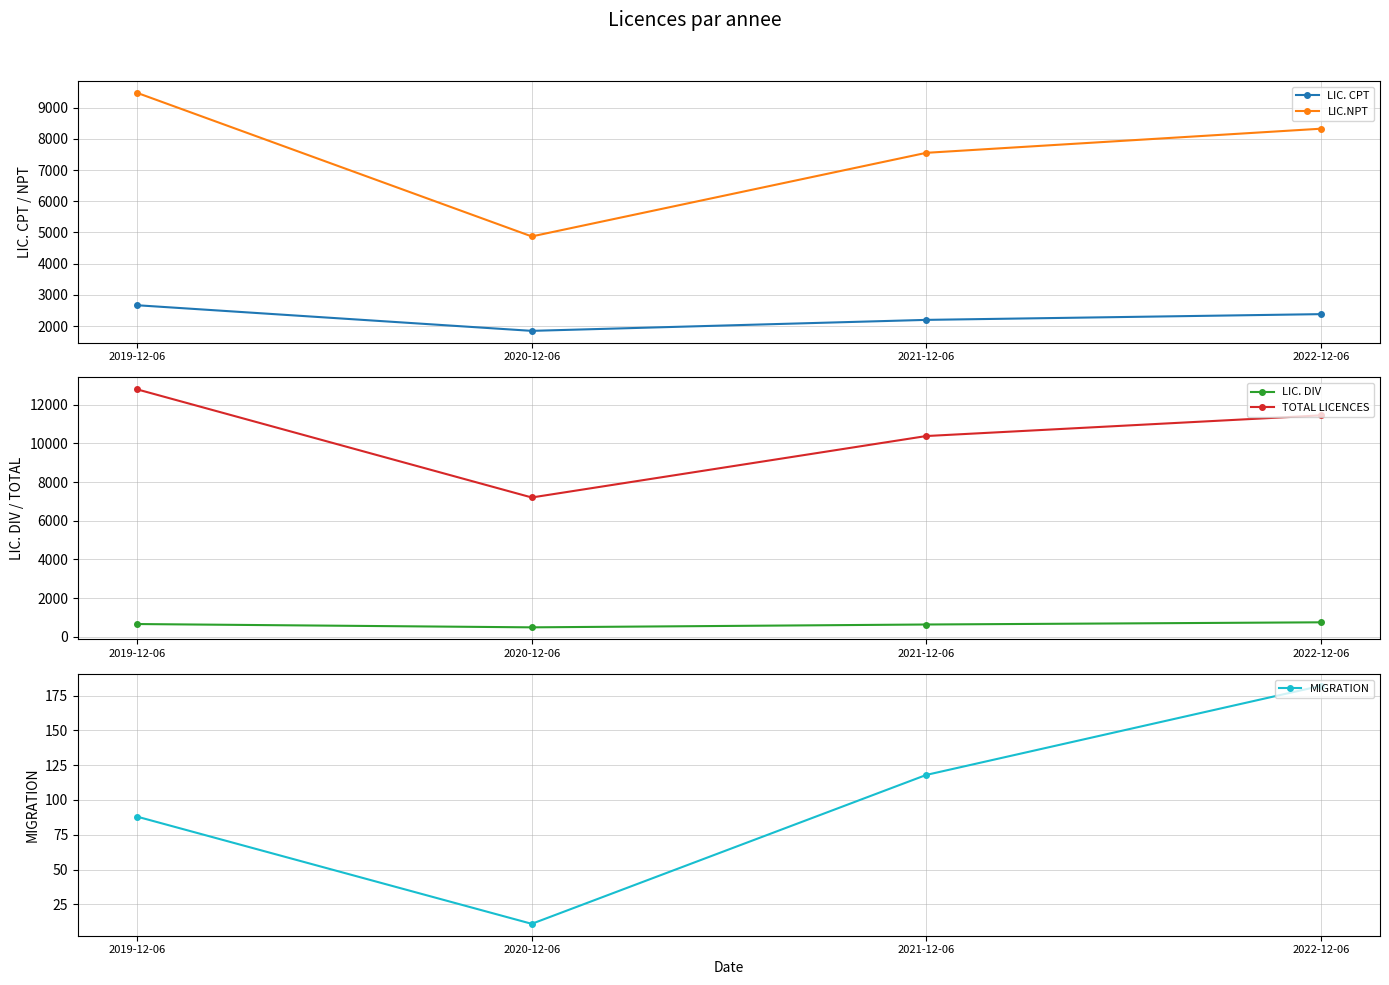

True or false: TOTAL LICENCES has more than 0 points higher than both neighbors.

False